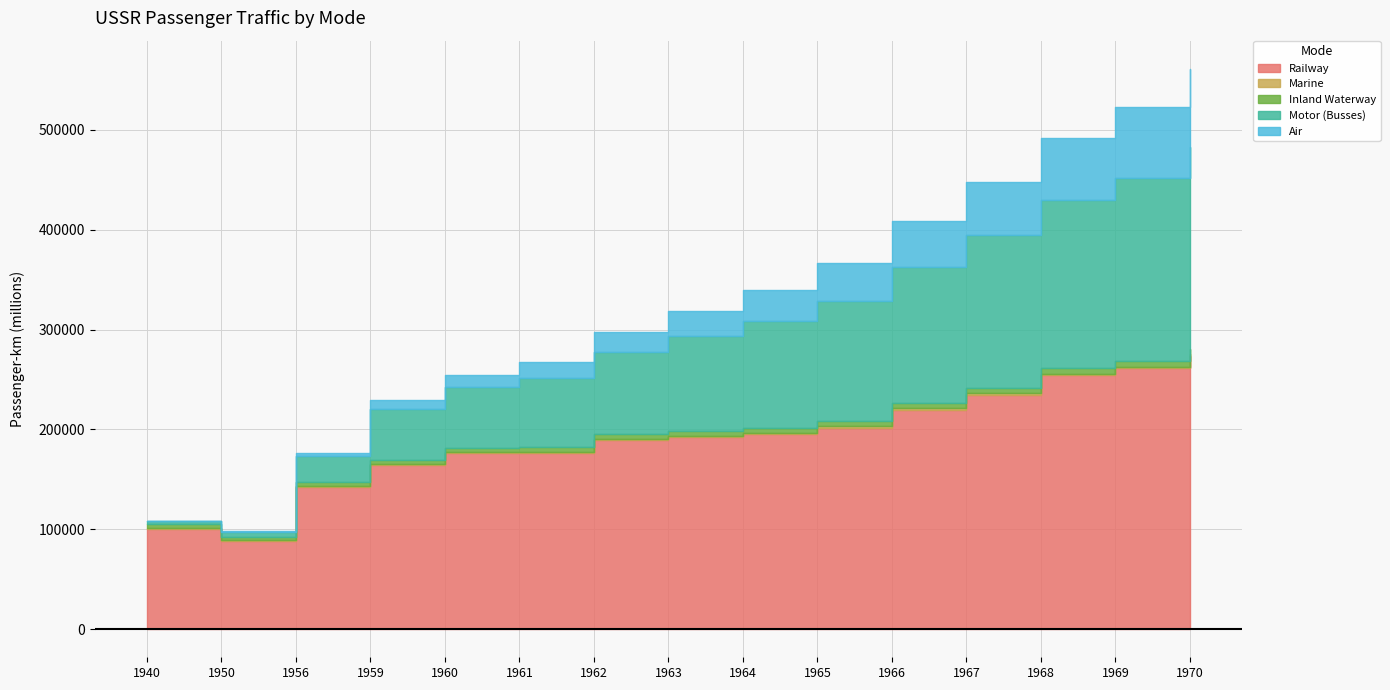

True or false: Air has more than 1 points higher than both neighbors.

False